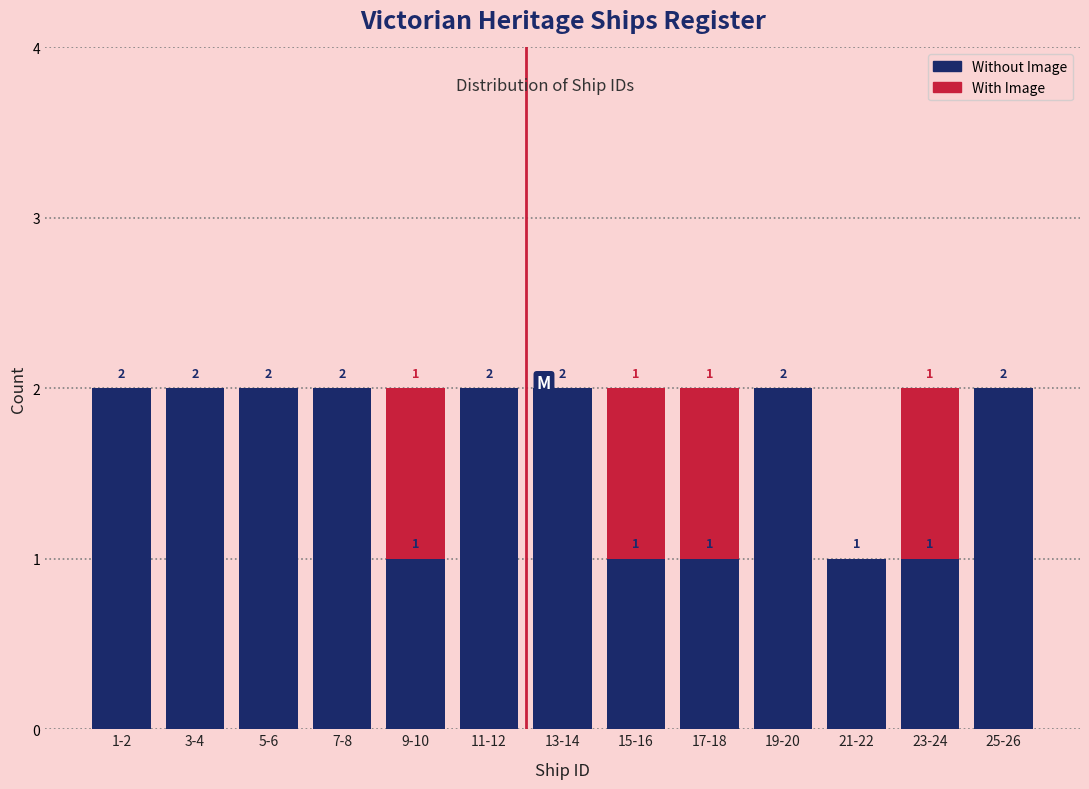

Reading left to right, what are the values for Without Image?

1-2=2	3-4=2	5-6=2	7-8=2	9-10=1	11-12=2	13-14=2	15-16=1	17-18=1	19-20=2	21-22=1	23-24=1	25-26=2